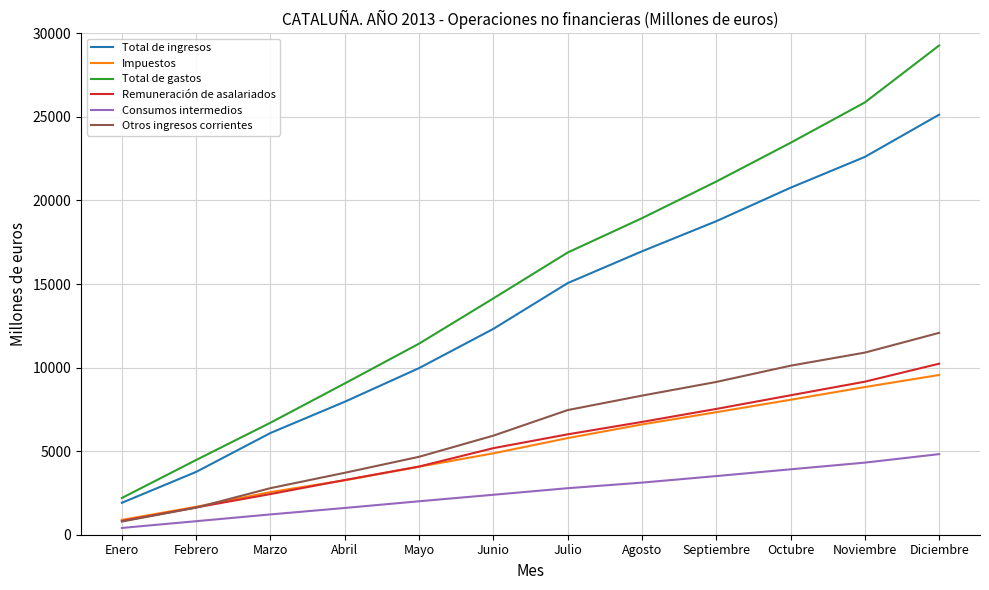

Which category has the lowest value in the Remuneración de asalariados series?

Enero